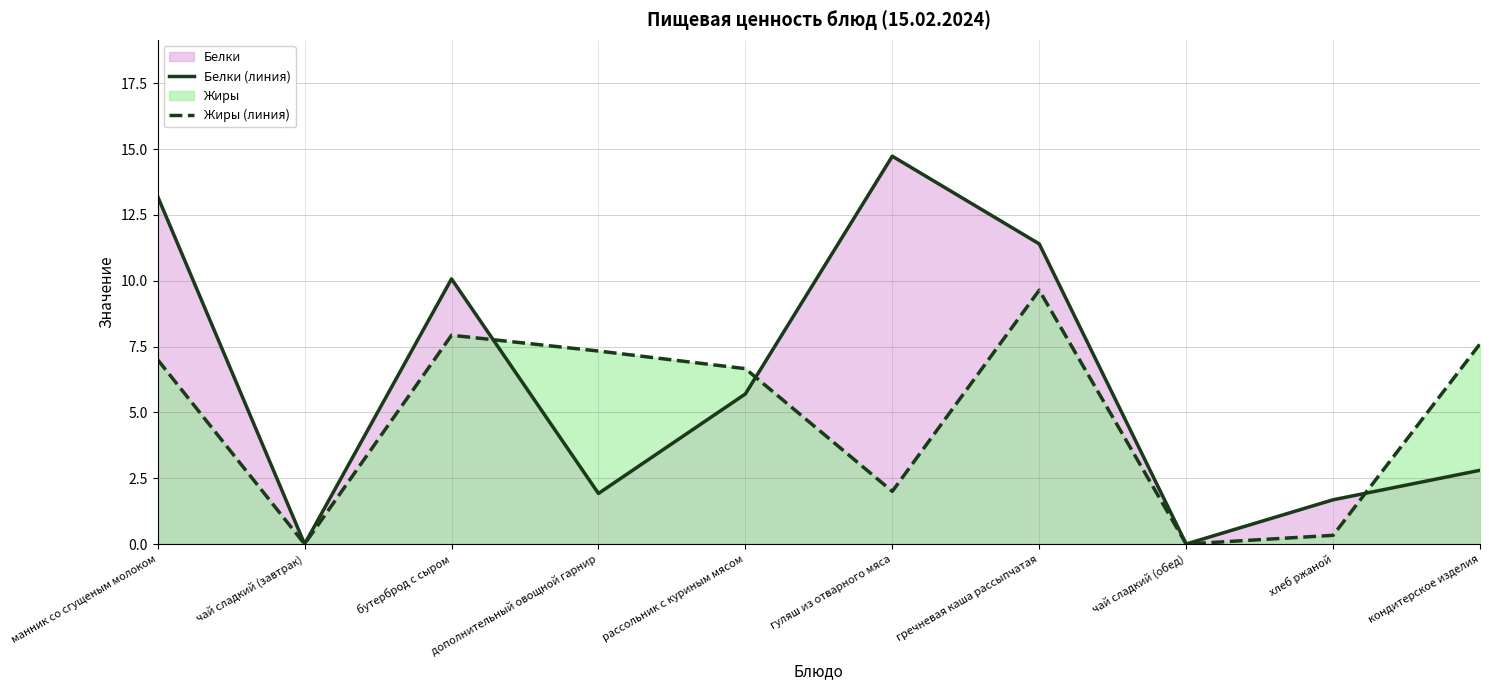

Does the chart display data point markers on the line(s)?

No